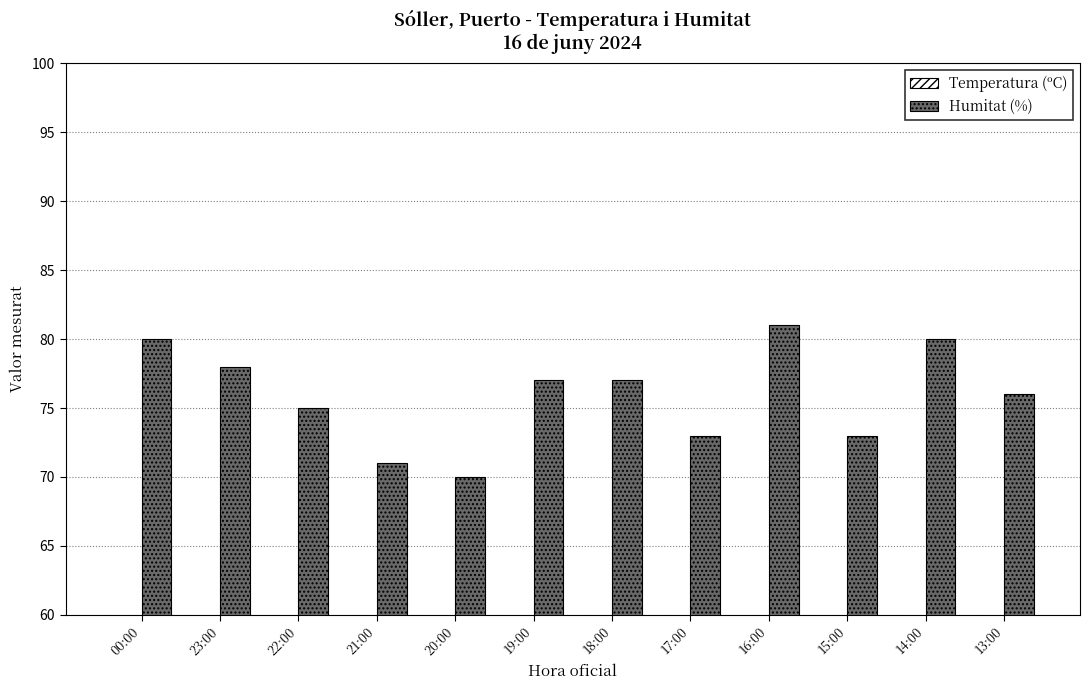

How many data points does each series have?

12